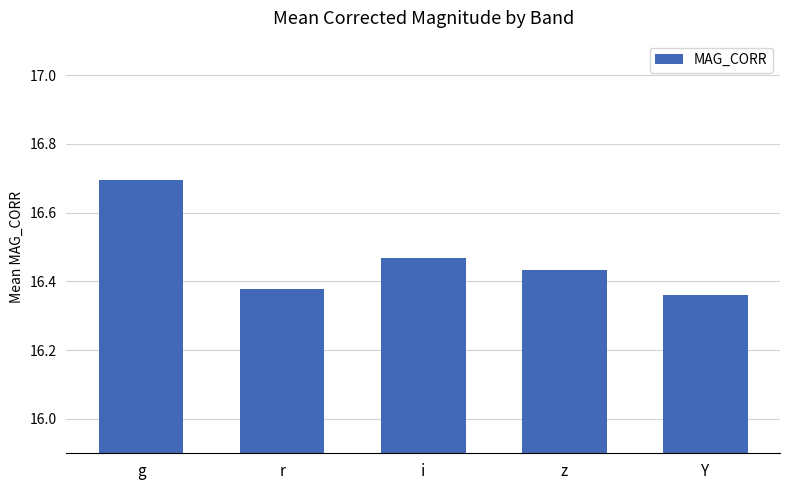

List the labels in order of value, smallest first.

Y, r, z, i, g